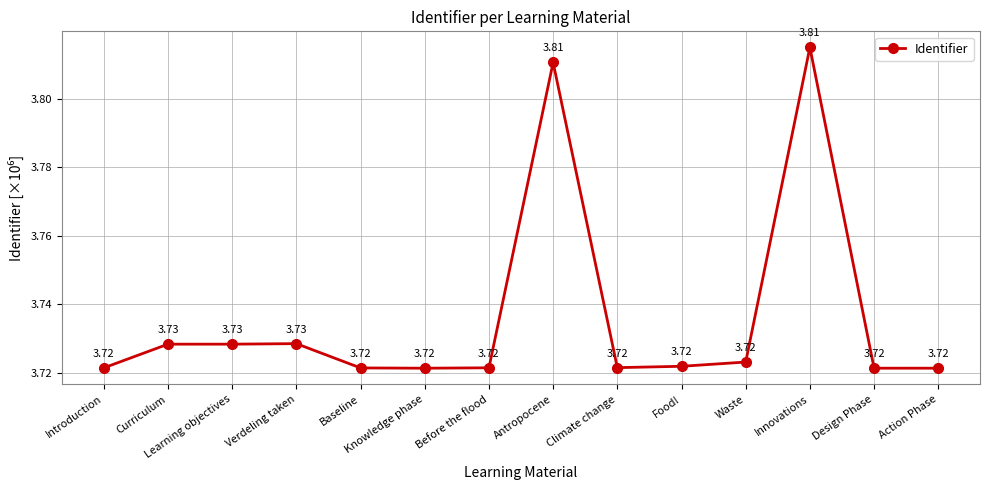

Does the chart display data point markers on the line(s)?

Yes